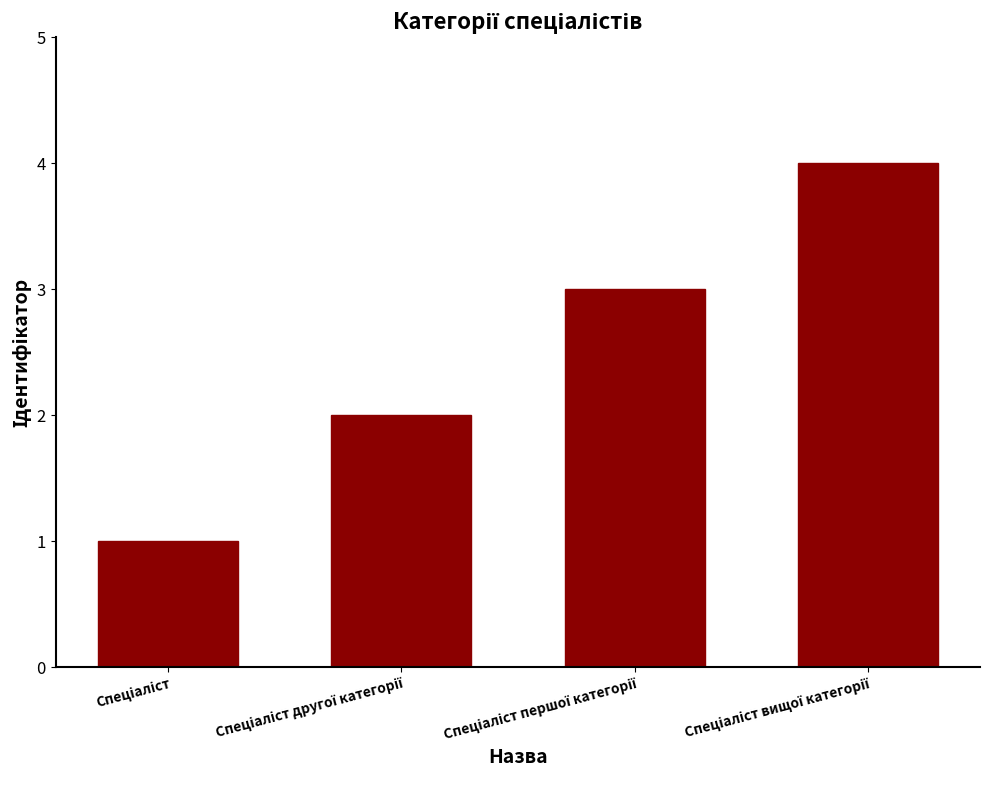

How many series are shown in this chart?

1